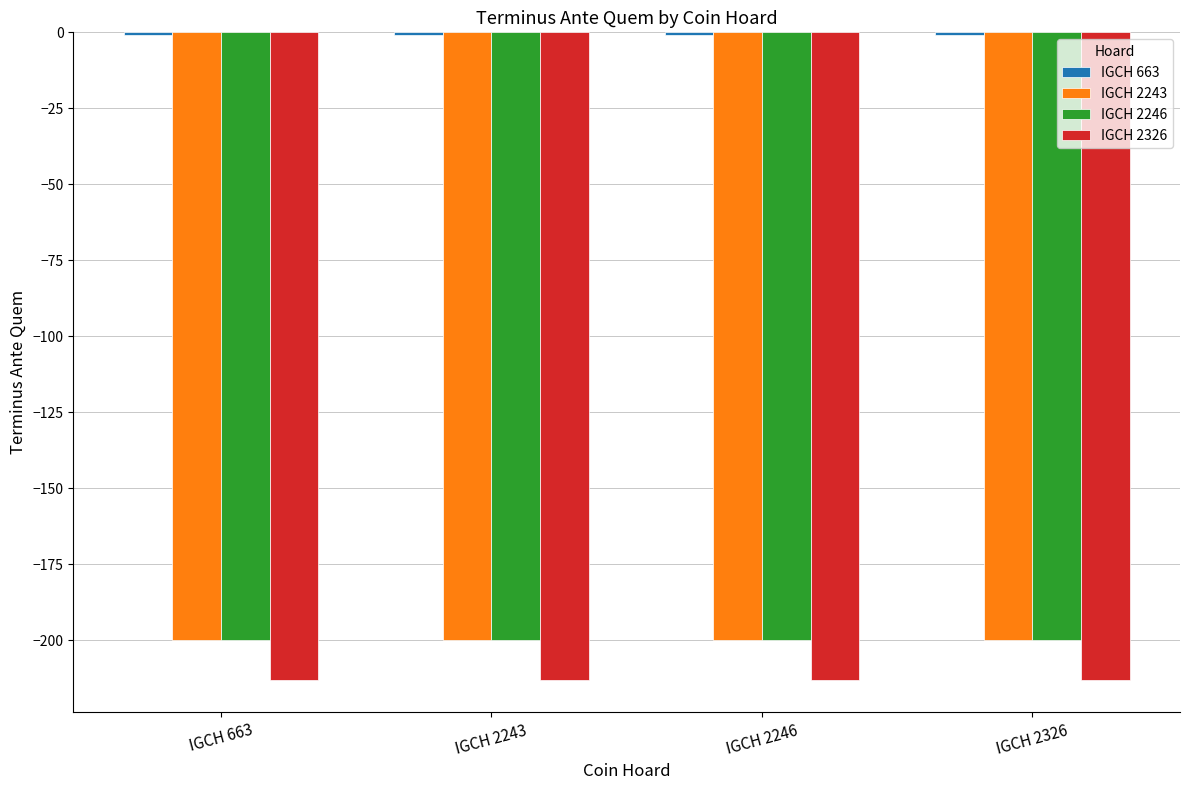

What is the minimum value shown in the chart?

-213